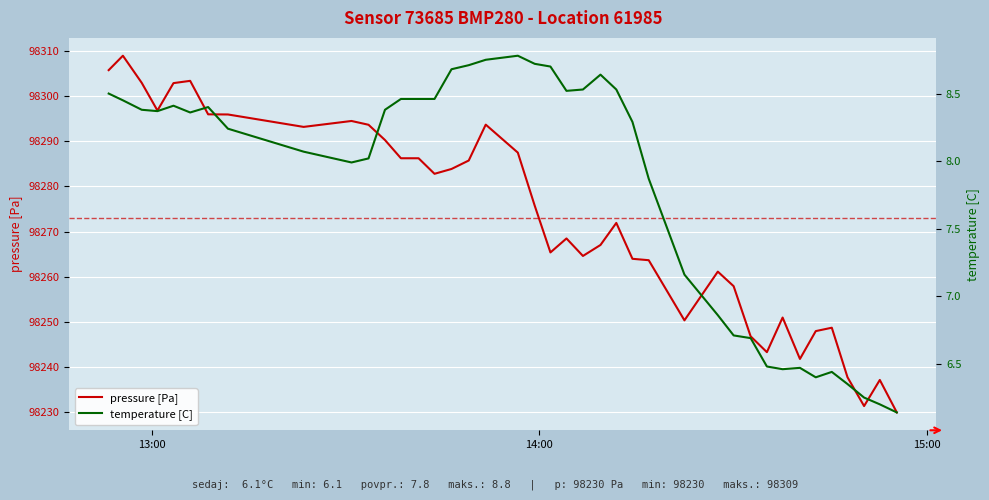

What is the lowest value of the pressure [Pa] series?

98230.0